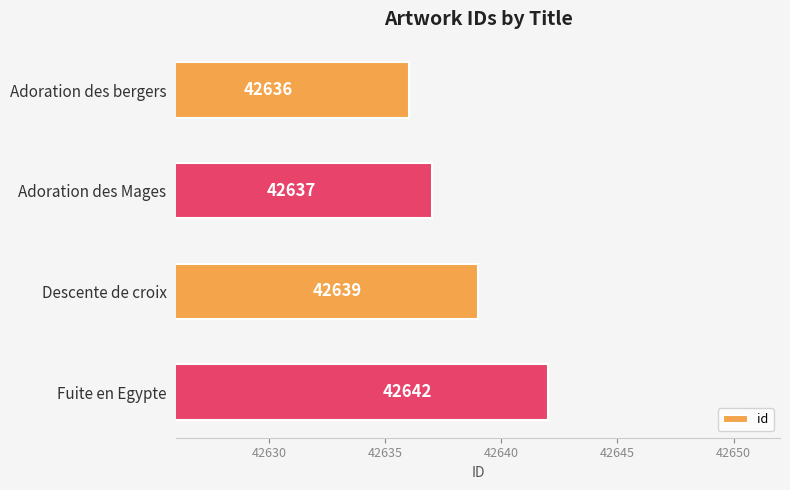

What is the sum of the values at Descente de croix and Adoration des bergers?

85275